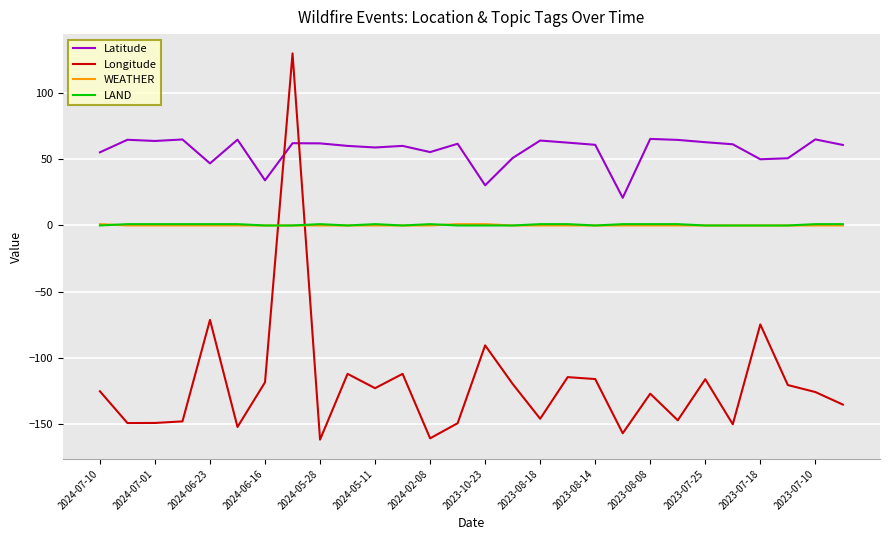

Which series has the largest range (max minus min)?

Longitude